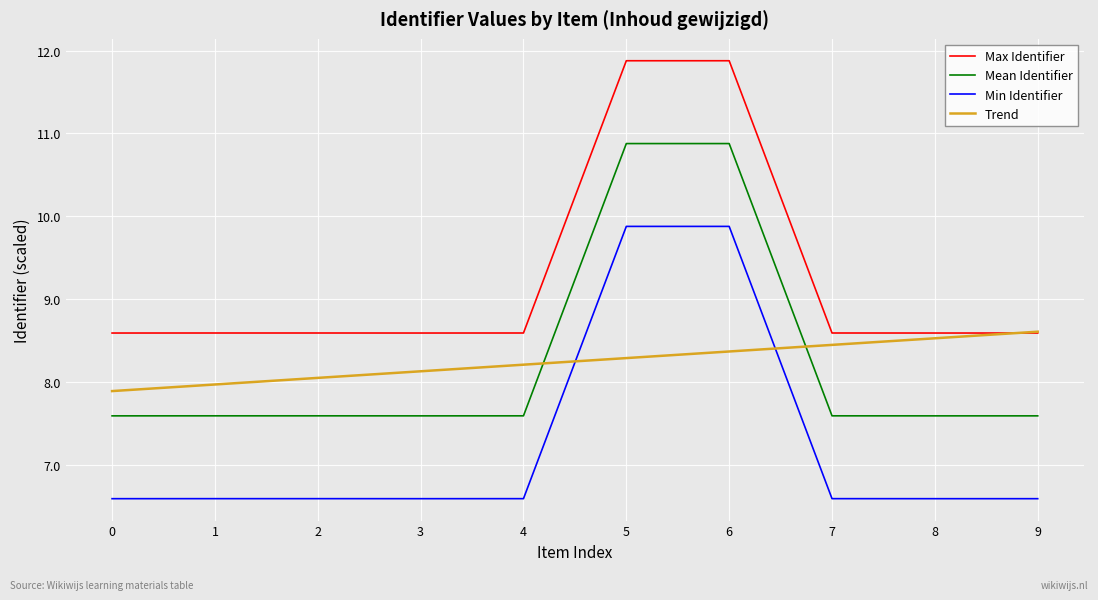

True or false: Mean Identifier has more than 0 interior local peaks.

True